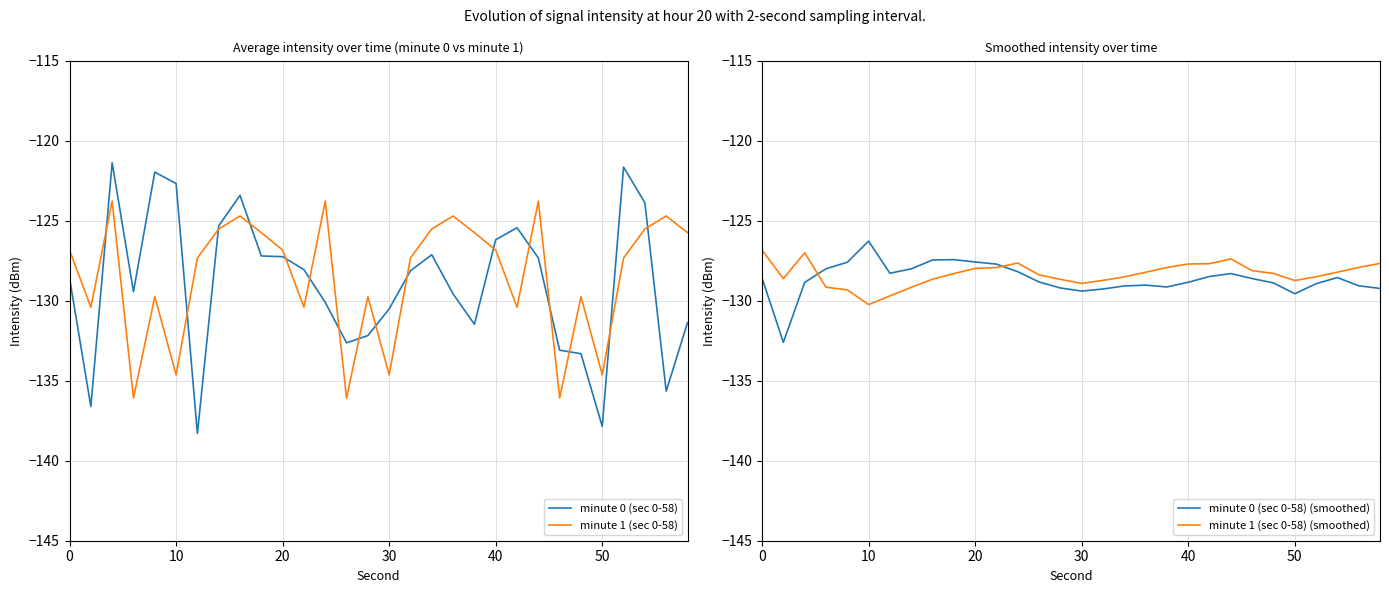

What is the highest value of the minute 1 (sec 0-58) (smoothed) series?

-126.8